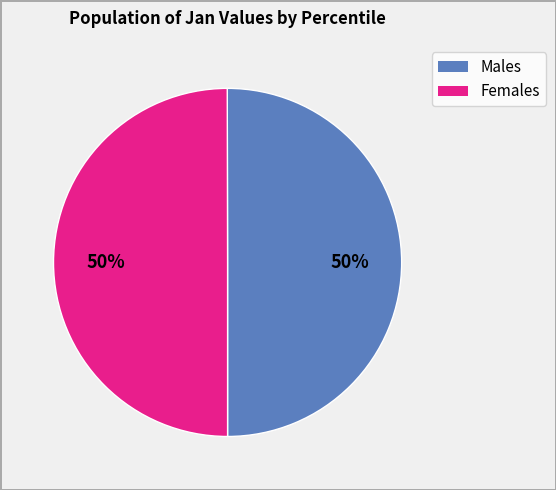

To the nearest percent, what is the average slice percentage?

50%